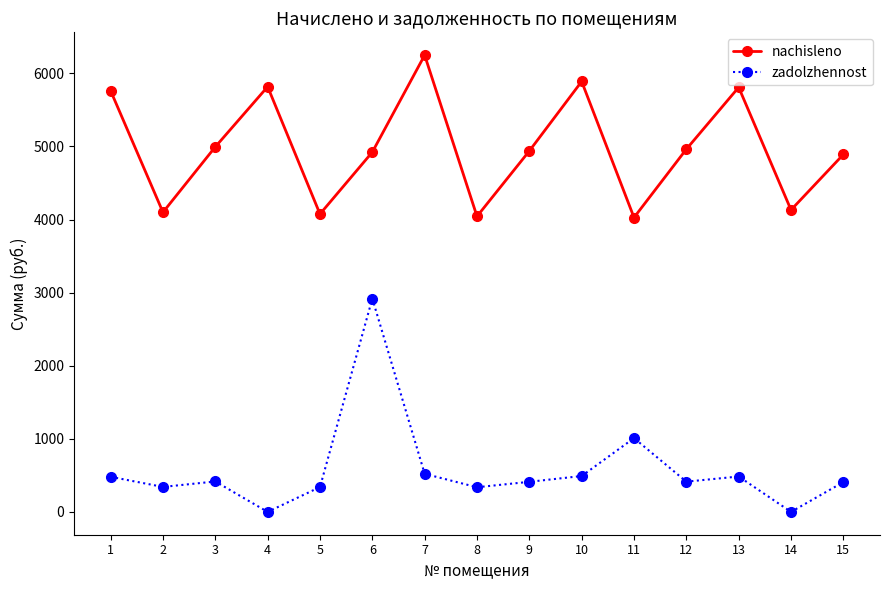

Rank the series at 5 from highest to lowest value.

nachisleno, zadolzhennost